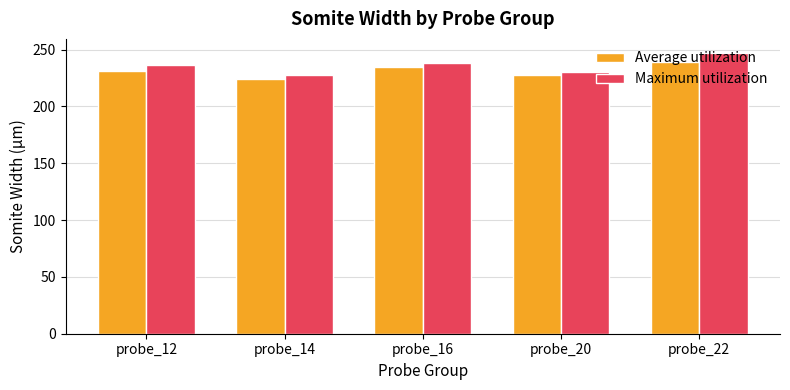

How many series are shown in this chart?

2